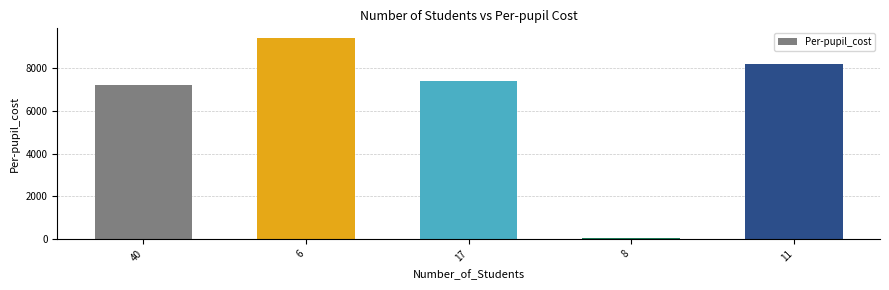

How many distinct data groups are displayed?

1